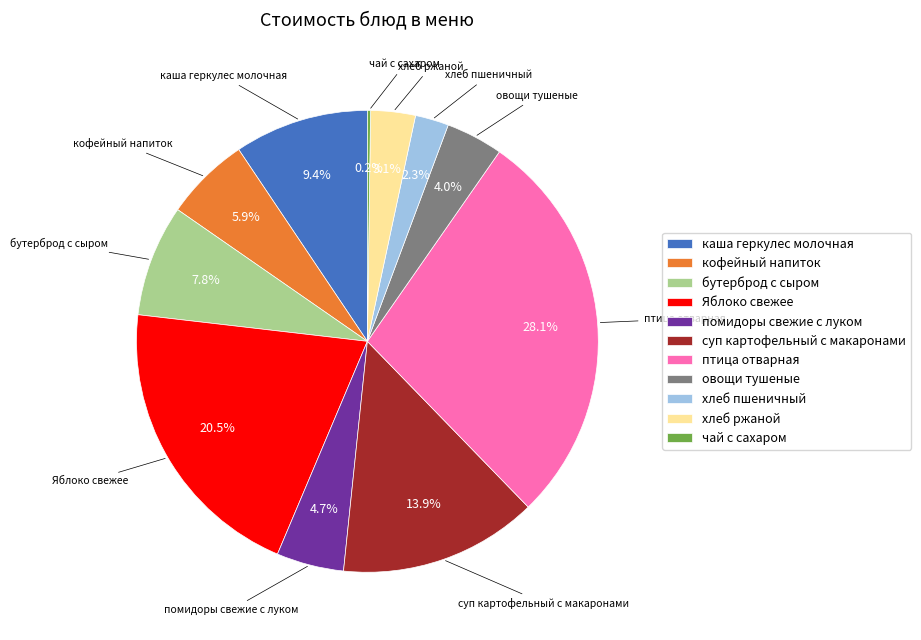

Is каша геркулес молочная the majority of the pie?

No